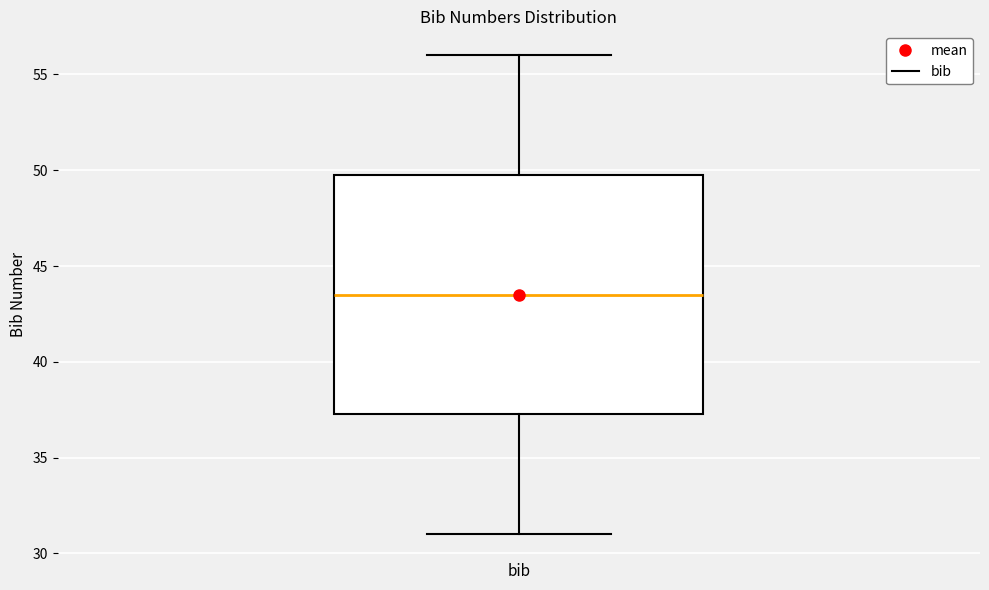

Where is the lower edge of the box for bib on the y-axis? The values are not printed on the chart, so give them approximately, as read against the axis.

37.5